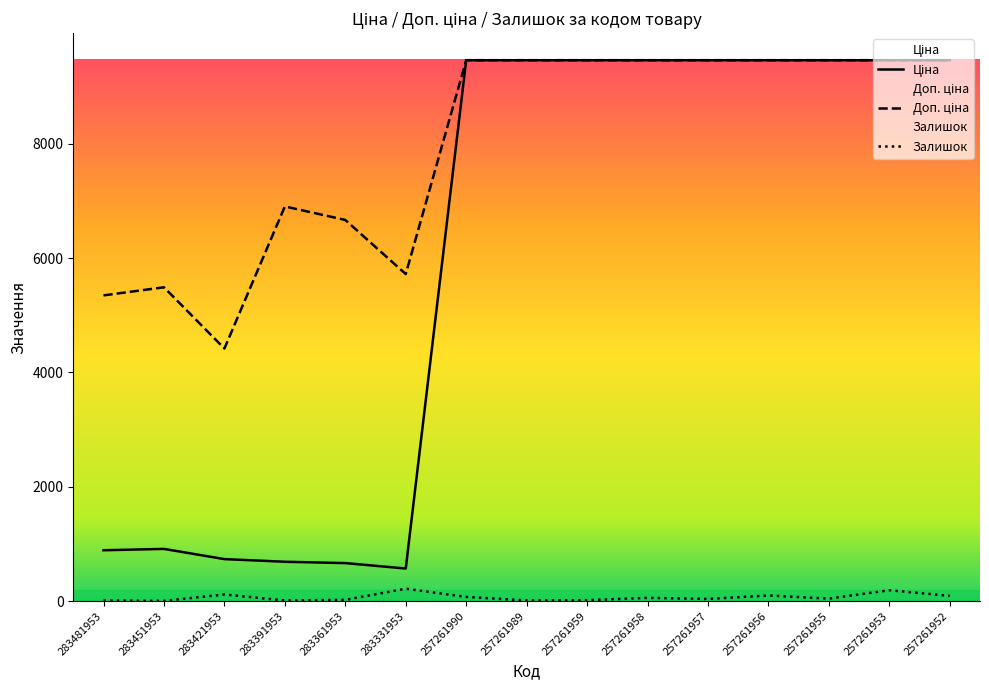

What is the approximate value of Залишок at 257261956?

100.0